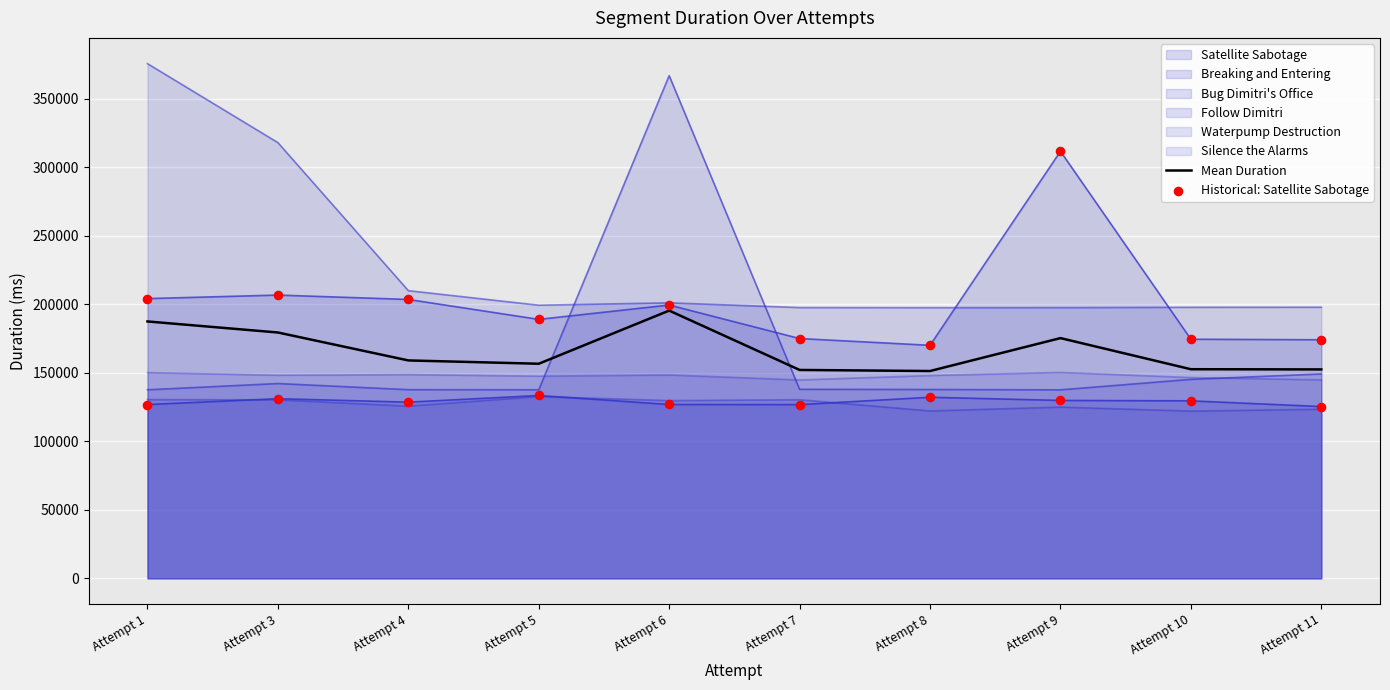

Which series reaches the minimum Y coordinate?

Historical: Satellite Sabotage